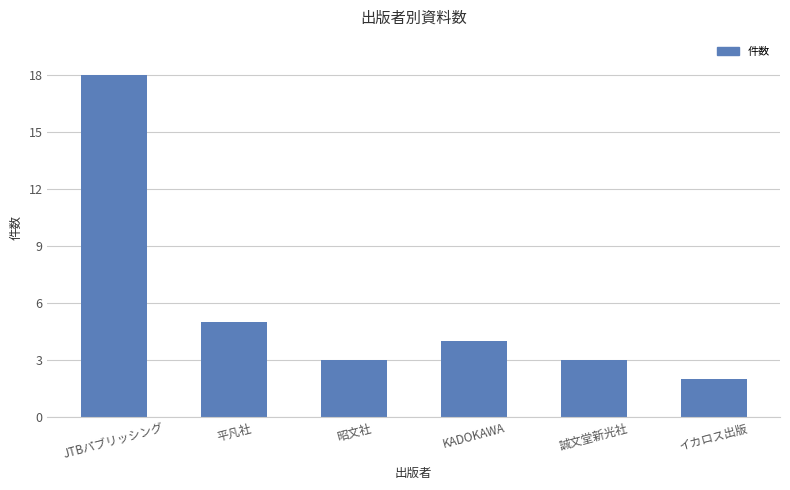

The chart shows a value of 3 at 誠文堂新光社. True or false?

True